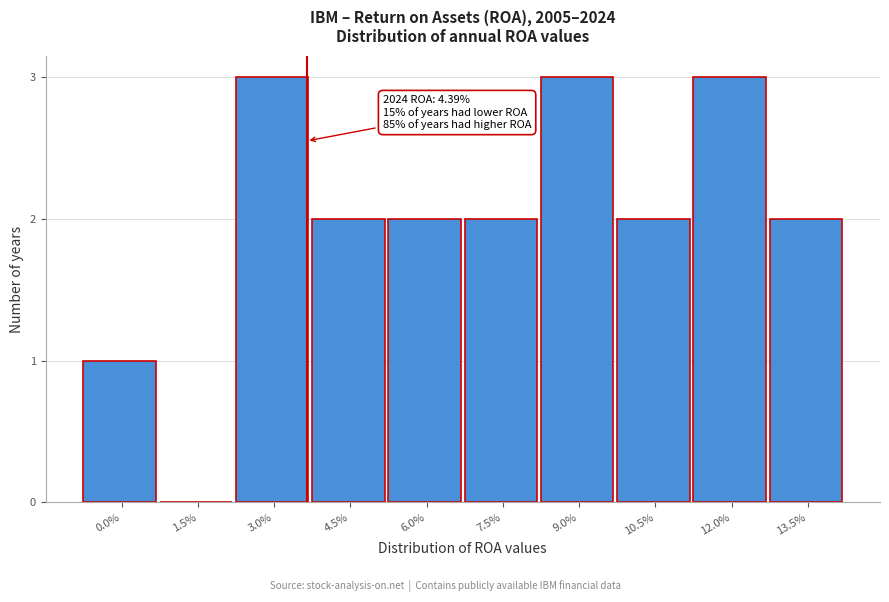

Reading right to left, what are all the values shown in this chart?

13.5%=2	12.0%=3	10.5%=2	9.0%=3	7.5%=2	6.0%=2	4.5%=2	3.0%=3	1.5%=0	0.0%=1